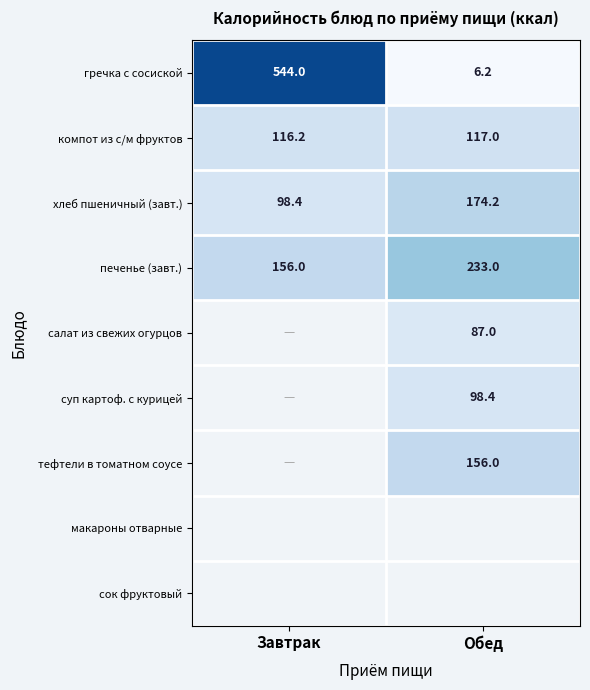

True or false: гречка с сосиской has a value of 6.2 at Обед.

True